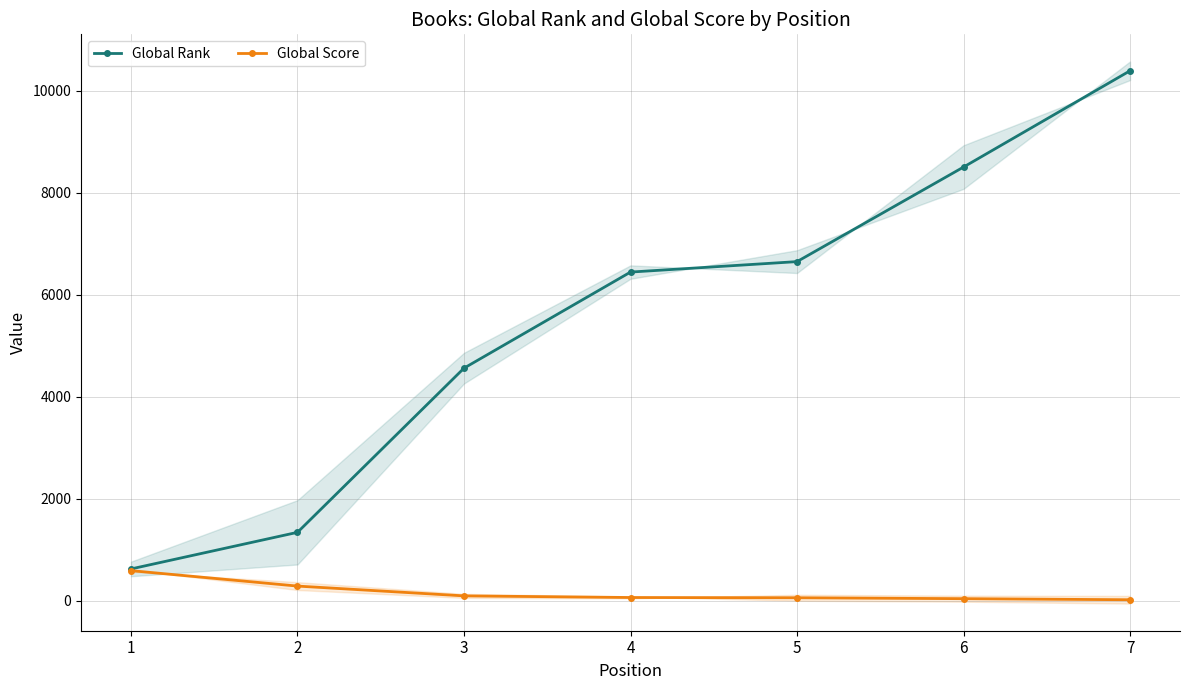

True or false: Global Rank has more than 1 interior local peaks.

False